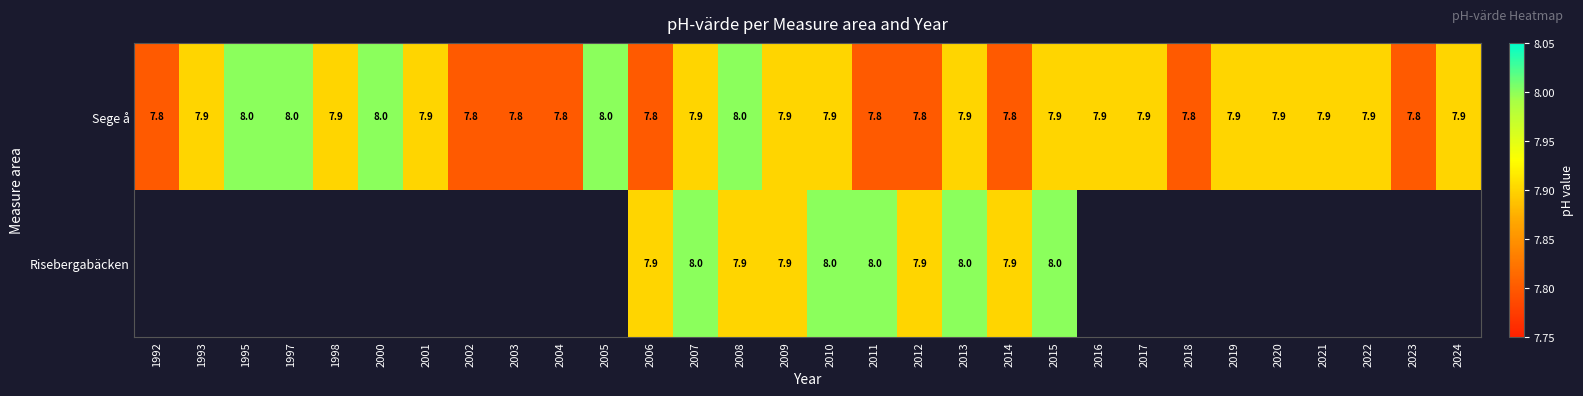

How many distinct data groups are displayed?

2